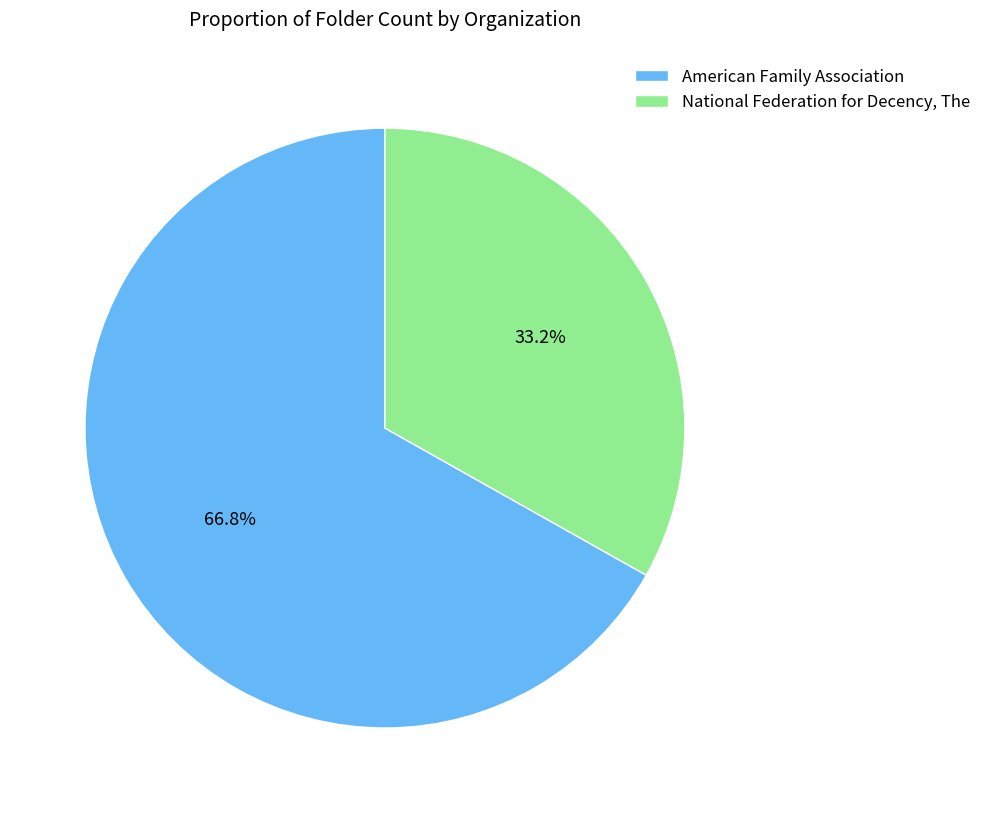

Rank the categories by value from highest to lowest.

American Family Association, National Federation for Decency, The